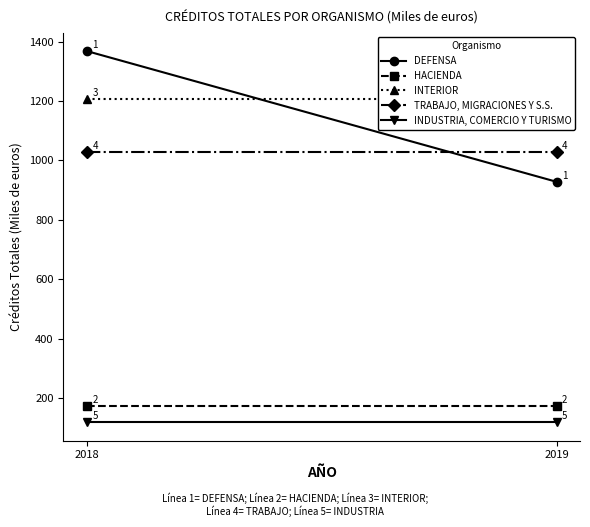

List the labels in order of HACIENDA value, largest first.

2018, 2019